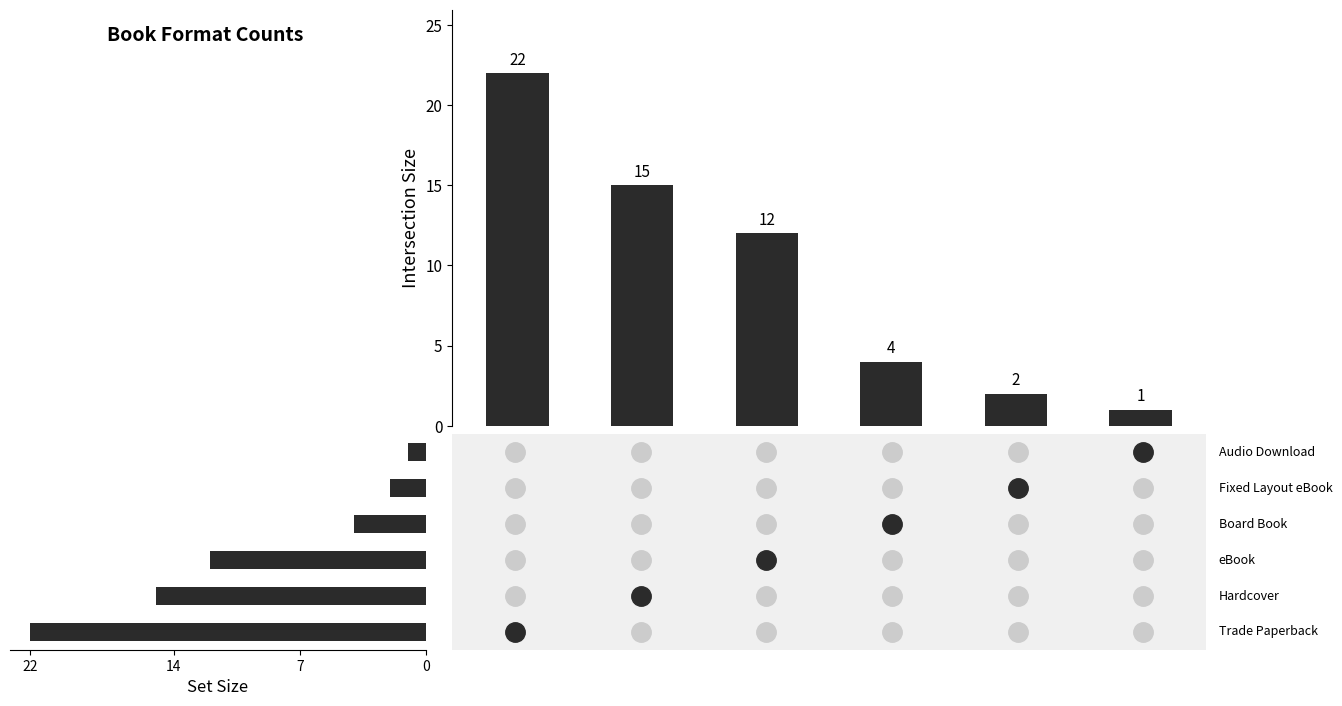

How many data points in Set Size are above 12?

2